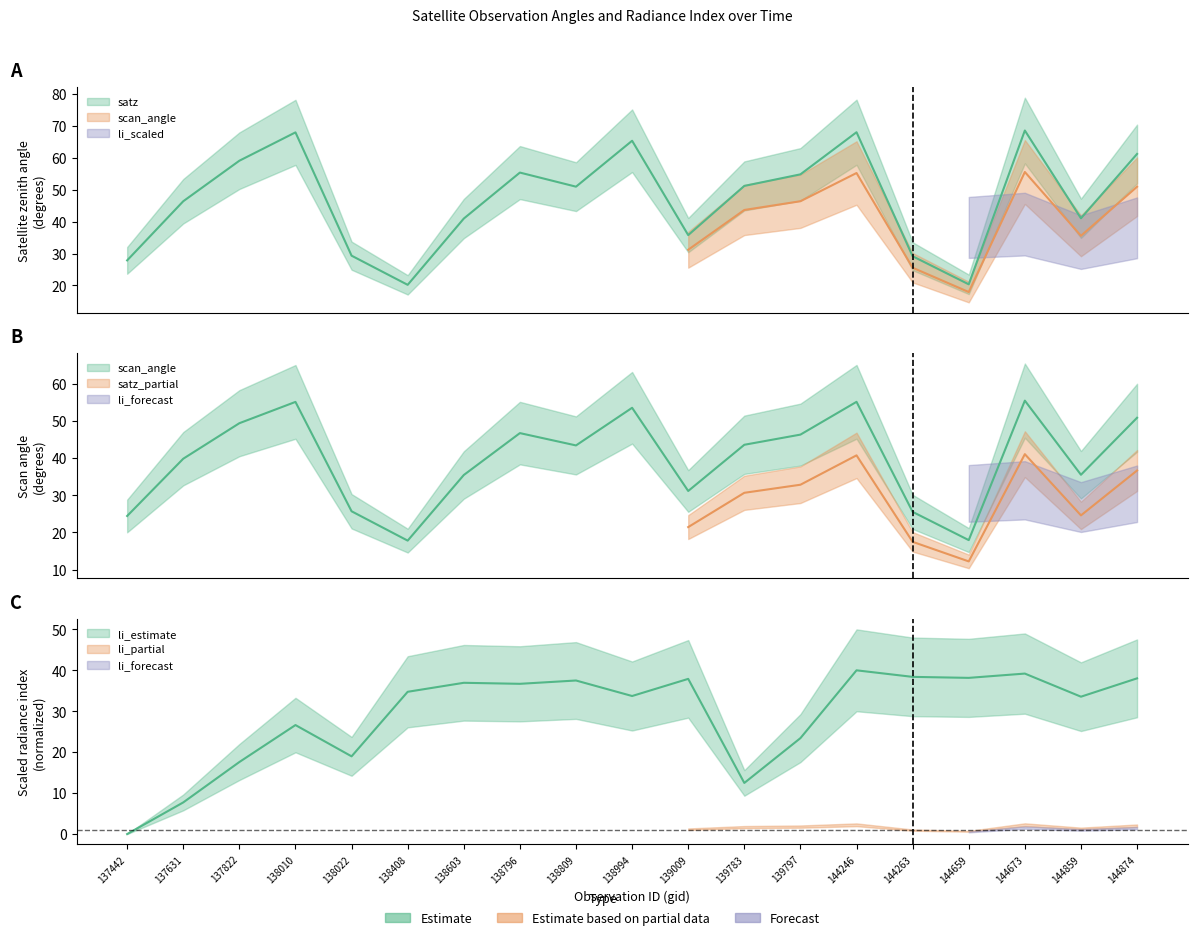

What is the approximate value of satz at 139783?

51.1